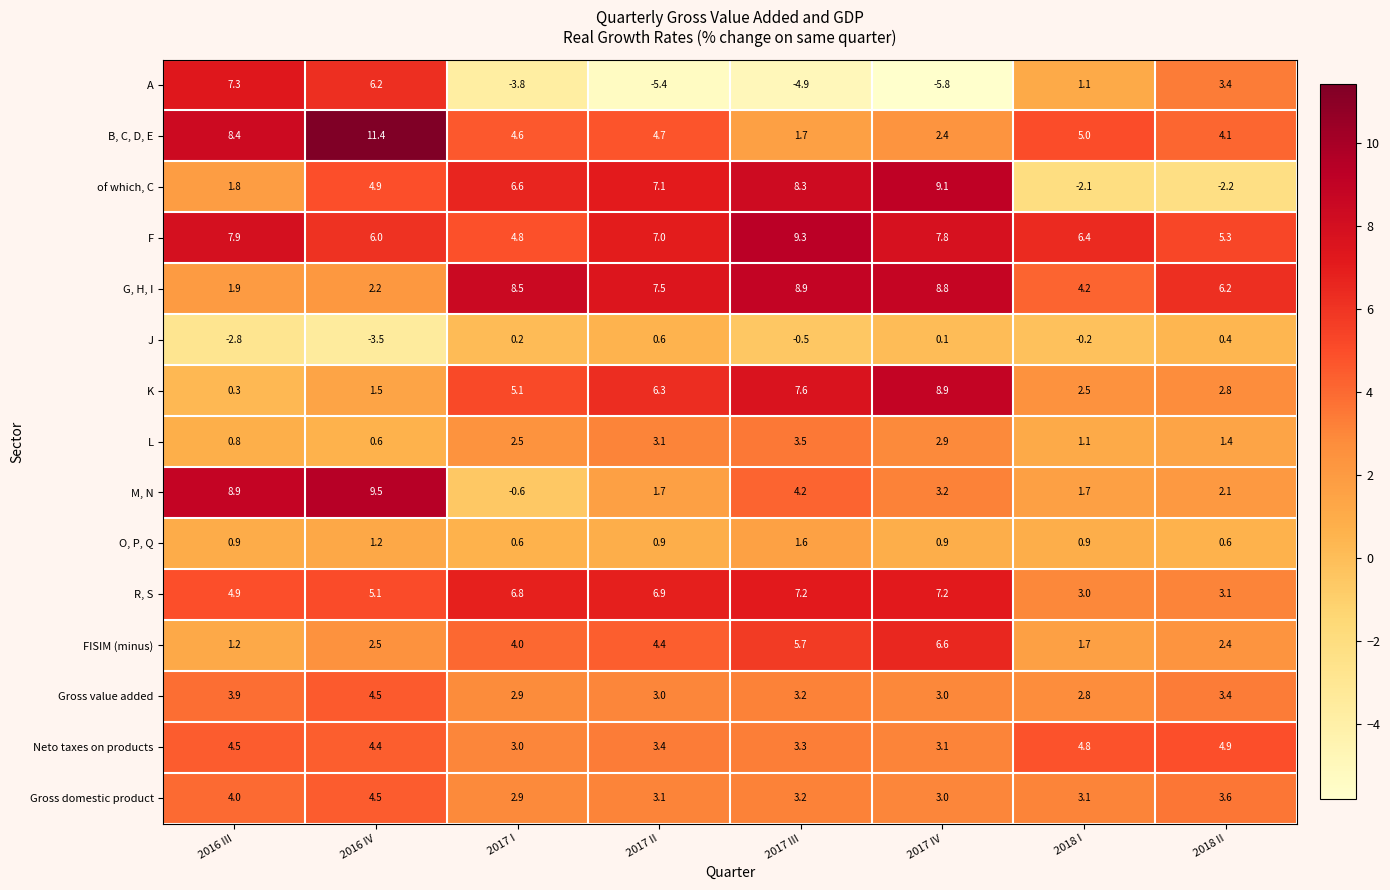

At which category is the sum across all series the highest?

2017 III